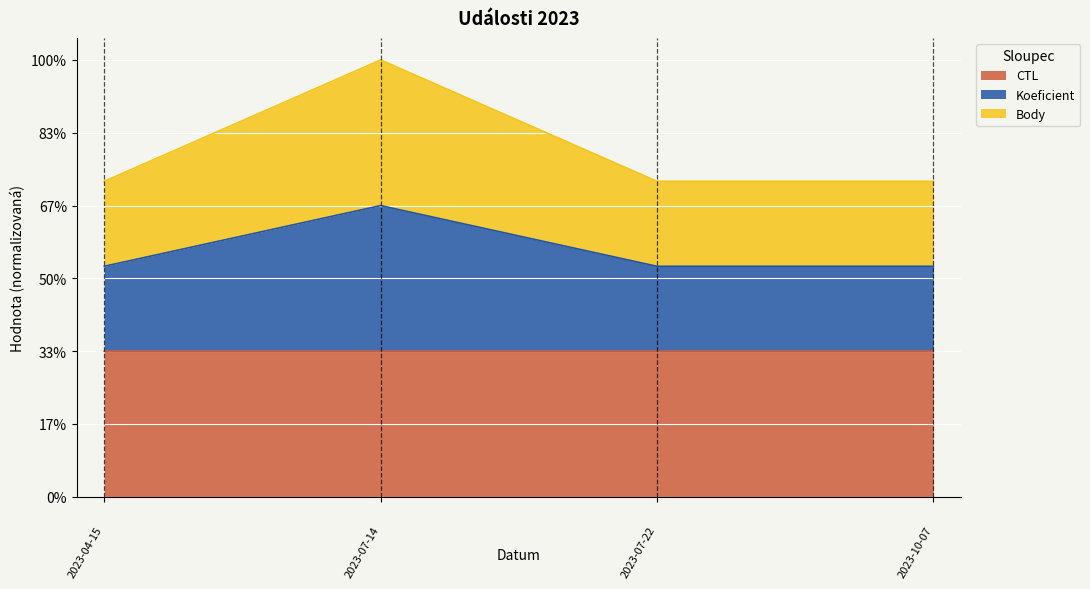

What are all the series names shown in the legend?

CTL, Koeficient, Body